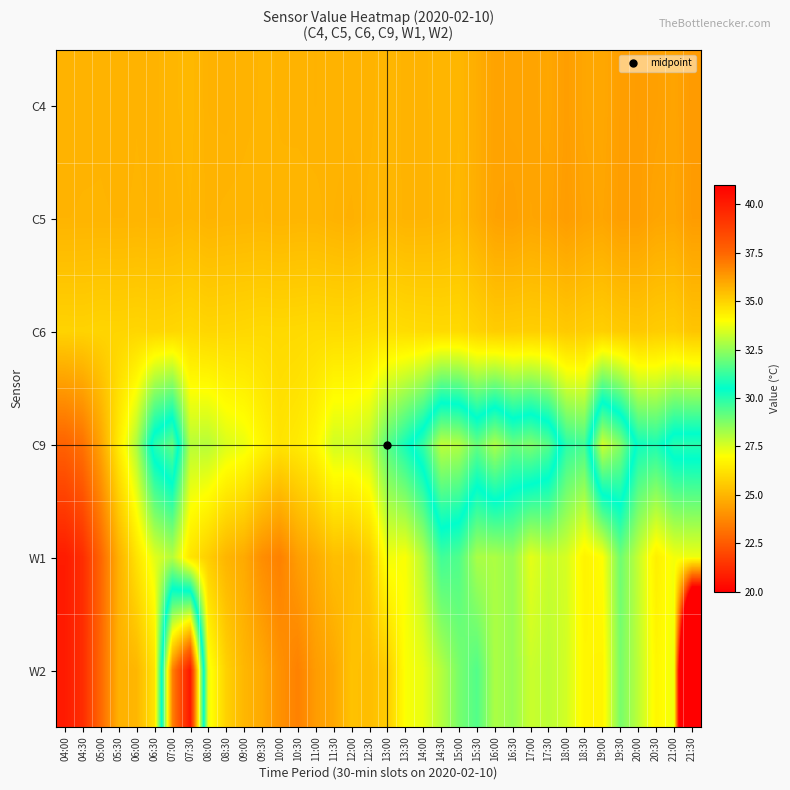

Reading left to right, transcribe all the data shown in this chart.

C4: 04:00=24.9	04:30=24.9	05:00=24.9	05:30=24.9	06:00=25.0	06:30=24.9	07:00=25.0	07:30=25.1	08:00=24.9	08:30=24.9	09:00=24.9	09:30=25.0	10:00=25.0	10:30=24.9	11:00=24.9	11:30=25.0	12:00=25.0	12:30=24.9	13:00=25.0	13:30=24.9	14:00=25.0	14:30=25.0	15:00=25.0	15:30=24.8	16:00=24.5	16:30=24.6	17:00=24.5	17:30=24.6	18:00=24.4	18:30=24.6	19:00=24.6	19:30=24.4	20:00=24.3	20:30=24.4	21:00=24.5	21:30=24.3
C5: 04:00=25.0	04:30=25.0	05:00=25.0	05:30=25.0	06:00=25.0	06:30=25.0	07:00=25.0	07:30=25.0	08:00=24.9	08:30=25.0	09:00=25.0	09:30=25.0	10:00=25.0	10:30=25.0	11:00=25.0	11:30=24.9	12:00=24.9	12:30=25.0	13:00=25.1	13:30=24.9	14:00=24.9	14:30=25.0	15:00=25.1	15:30=24.8	16:00=24.5	16:30=24.4	17:00=24.6	17:30=24.5	18:00=24.3	18:30=24.5	19:00=24.6	19:30=24.4	20:00=24.4	20:30=24.6	21:00=24.6	21:30=24.3
C6: 04:00=25.8	04:30=25.8	05:00=25.9	05:30=25.9	06:00=25.9	06:30=25.9	07:00=25.9	07:30=26.0	08:00=25.9	08:30=25.9	09:00=26.0	09:30=26.0	10:00=26.0	10:30=26.0	11:00=26.0	11:30=26.0	12:00=26.0	12:30=26.1	13:00=26.1	13:30=26.1	14:00=26.0	14:30=26.0	15:00=26.0	15:30=25.8	16:00=25.6	16:30=25.7	17:00=25.7	17:30=25.7	18:00=25.6	18:30=25.6	19:00=25.7	19:30=25.6	20:00=25.5	20:30=25.6	21:00=25.7	21:30=25.4
C9: 04:00=22.7	04:30=23.1	05:00=24.6	05:30=26.5	06:00=28.1	06:30=31.0	07:00=31.8	07:30=28.0	08:00=28.0	08:30=27.5	09:00=27.3	09:30=26.8	10:00=26.3	10:30=26.5	11:00=26.8	11:30=27.6	12:00=27.6	12:30=27.9	13:00=29.3	13:30=30.2	14:00=31.2	14:30=33.1	15:00=32.9	15:30=31.9	16:00=32.9	16:30=31.9	17:00=32.2	17:30=31.7	18:00=29.9	18:30=29.6	19:00=33.3	19:30=32.3	20:00=30.3	20:30=30.1	21:00=31.0	21:30=31.0
W1: 04:00=20.8	04:30=21.3	05:00=22.8	05:30=24.9	06:00=26.3	06:30=27.4	07:00=28.0	07:30=26.3	08:00=25.7	08:30=25.0	09:00=24.7	09:30=23.9	10:00=23.6	10:30=24.4	11:00=24.7	11:30=25.2	12:00=25.2	12:30=25.6	13:00=27.2	13:30=27.1	14:00=28.0	14:30=29.6	15:00=29.4	15:30=28.2	16:00=28.1	16:30=28.4	17:00=27.4	17:30=27.8	18:00=27.6	18:30=26.7	19:00=27.0	19:30=29.0	20:00=27.8	20:30=26.6	21:00=27.2	21:30=27.2
W2: 04:00=20.8	04:30=21.3	05:00=22.9	05:30=24.9	06:00=25.0	06:30=26.3	07:00=36.8	07:30=40.2	08:00=27.2	08:30=25.8	09:00=25.0	09:30=24.7	10:00=24.0	10:30=23.6	11:00=24.3	11:30=24.6	12:00=25.3	12:30=25.2	13:00=25.6	13:30=27.1	14:00=27.3	14:30=28.0	15:00=28.9	15:30=29.4	16:00=28.2	16:30=28.4	17:00=27.8	17:30=27.9	18:00=27.6	18:30=26.8	19:00=26.7	19:30=28.9	20:00=27.9	20:30=26.8	21:00=27.2	21:30=0.0